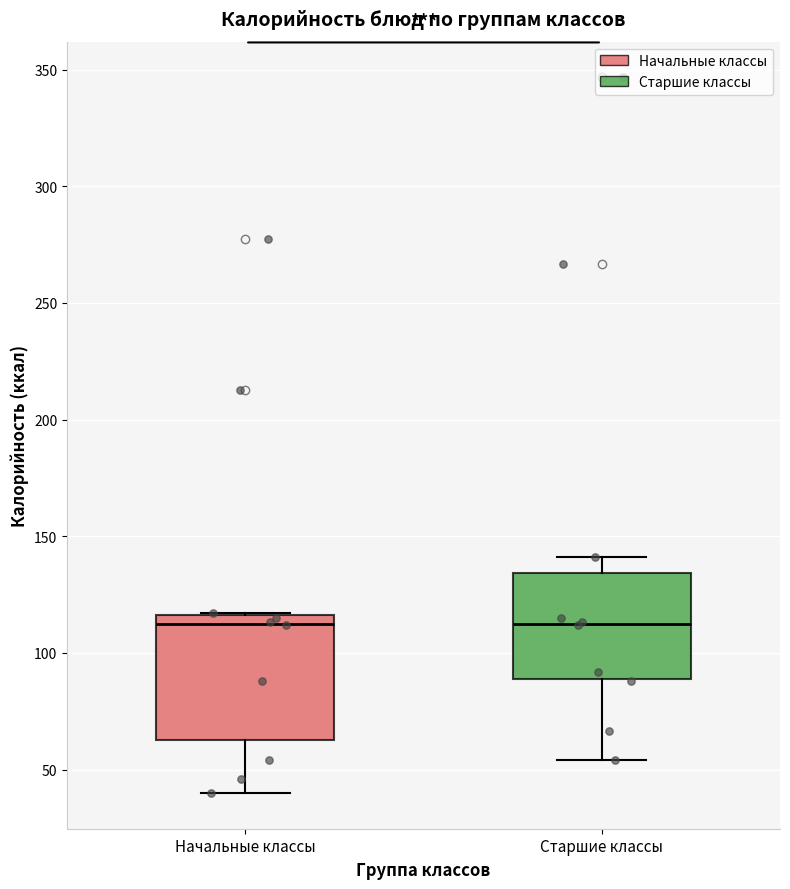

Which box is the tallest, from its lower edge to its upper edge?

Начальные классы